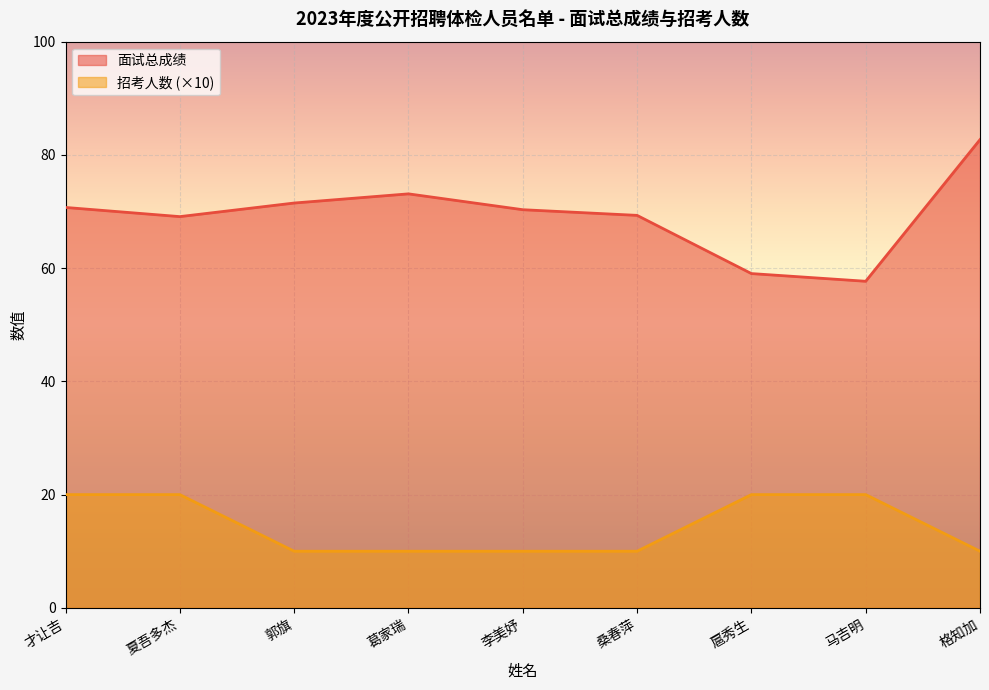

How many lines are shown in the chart?

2